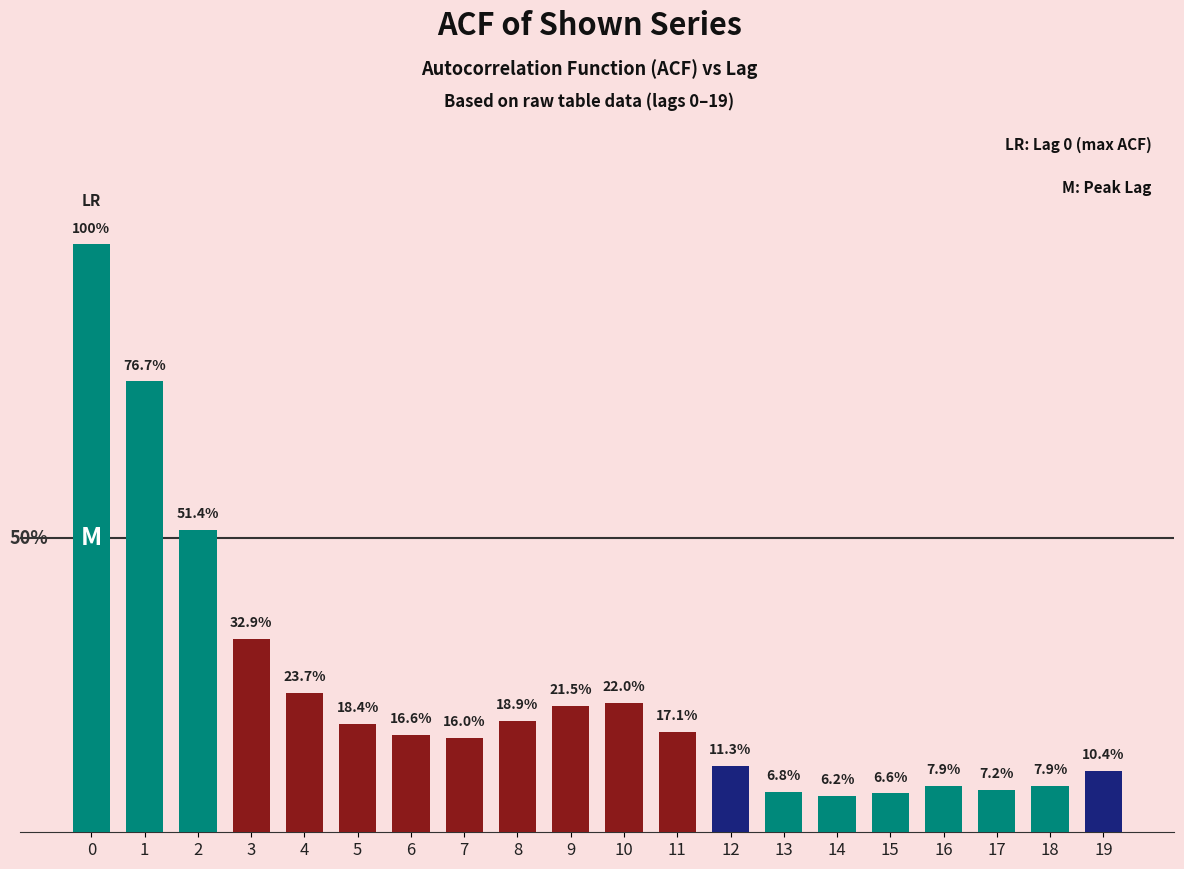

Are the bars horizontal?

No